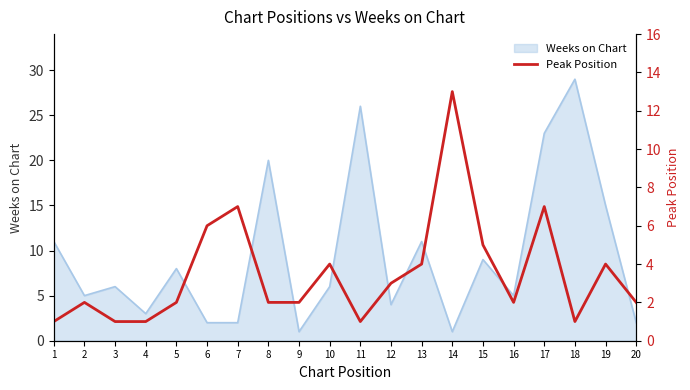

The value of Weeks on Chart at 10 is 6. True or false?

True